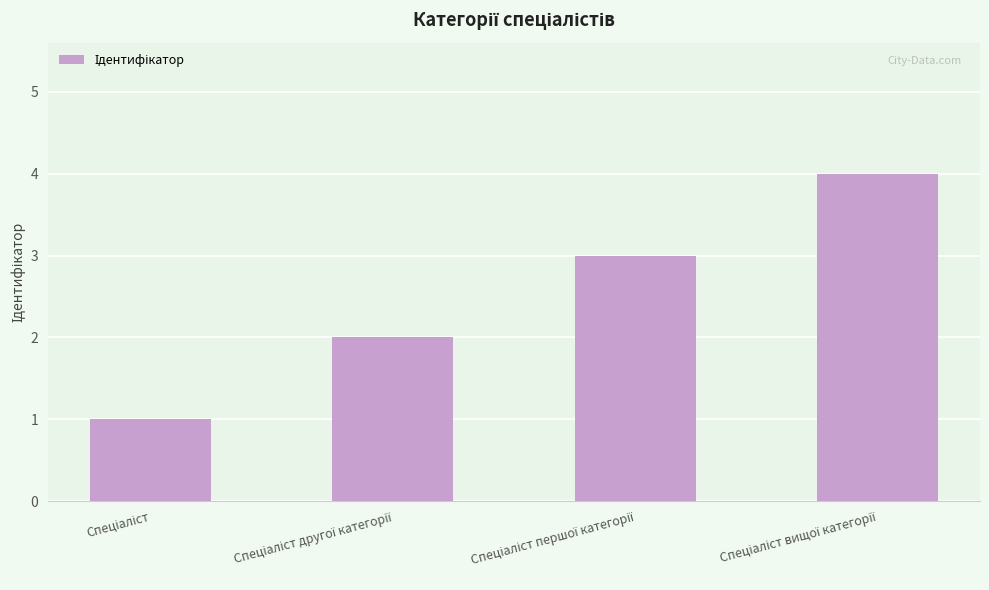

What is the sum of all values?

10